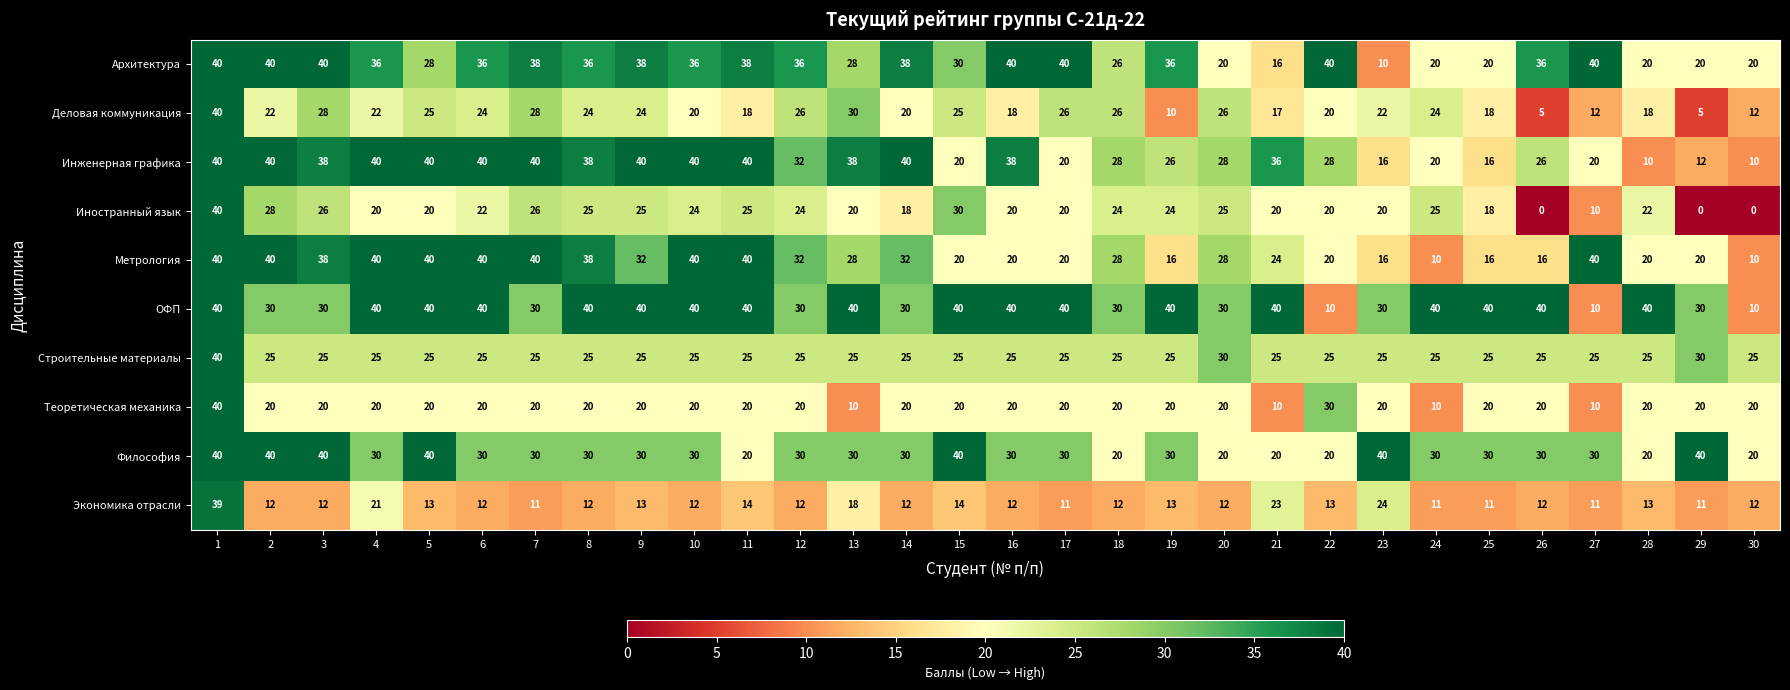

What is the highest value of the Архитектура series?

40